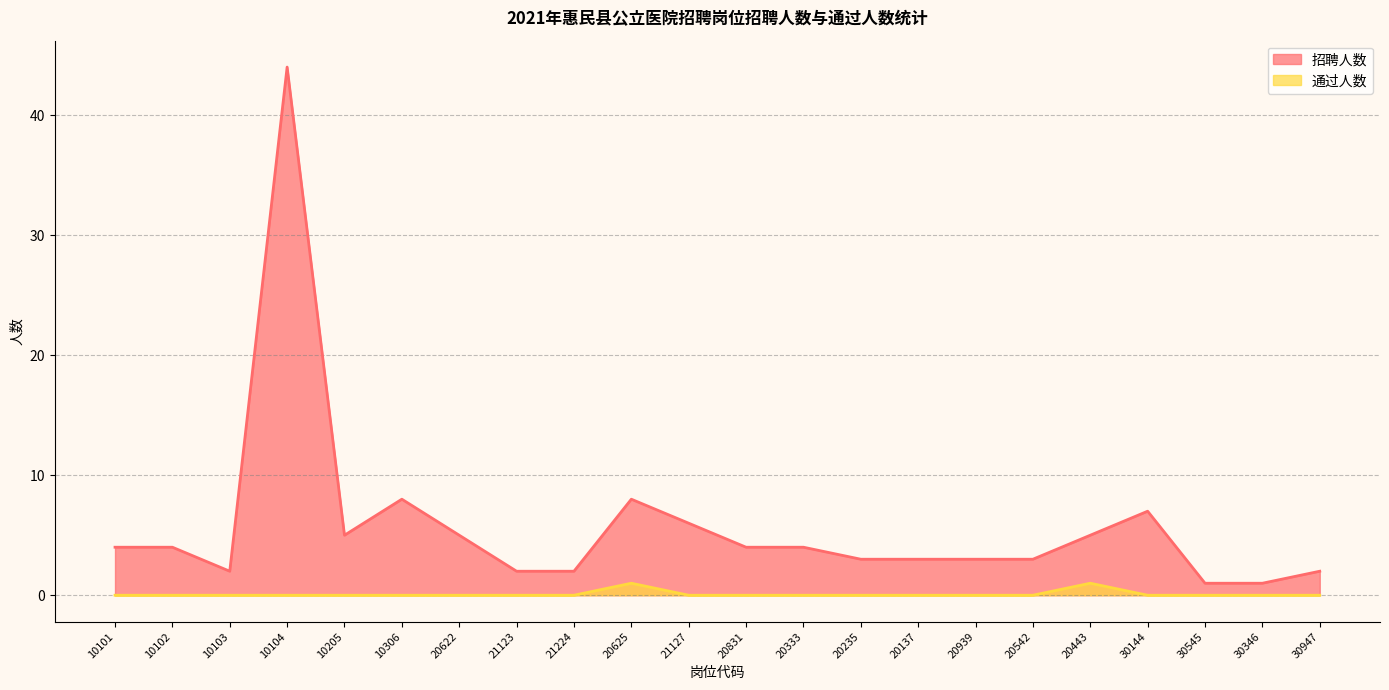

At which label is 通过人数 closest to 0?

10101